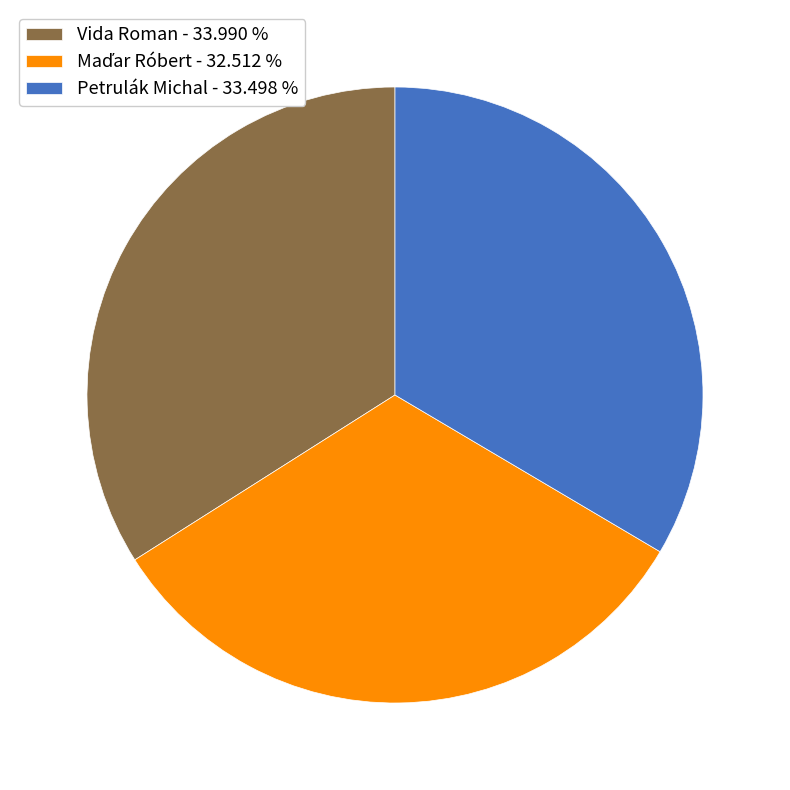

Is the sum of Vida Roman - 33.990 % and Petrulák Michal - 33.498 % greater than half?

Yes